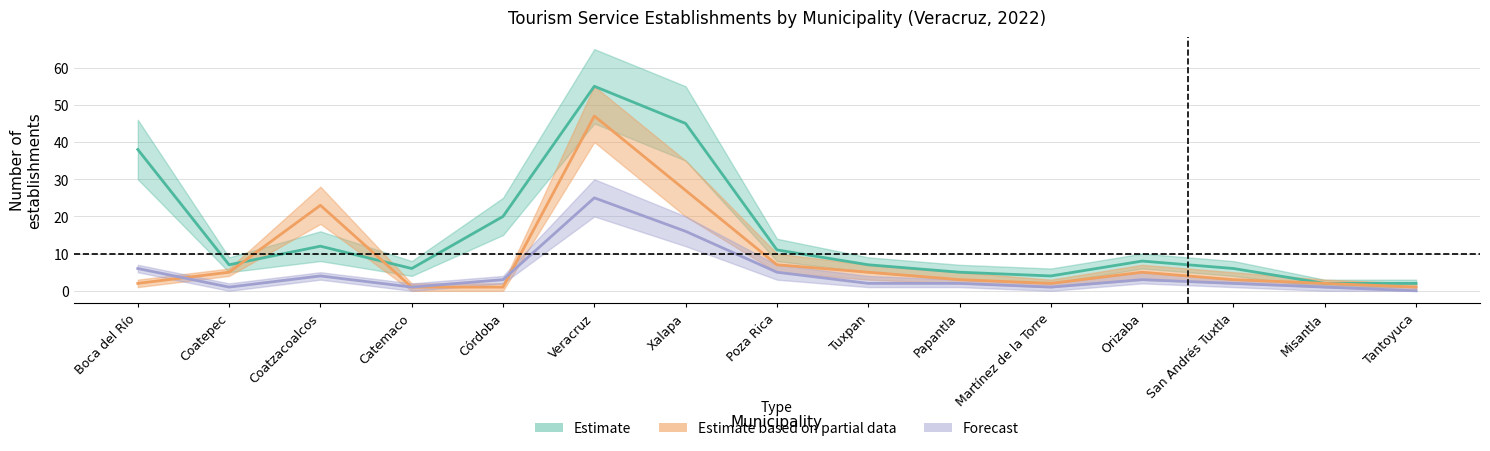

Is it true that Centros de enseñanza (forecast lower) equals 13 at Tantoyuca?

False